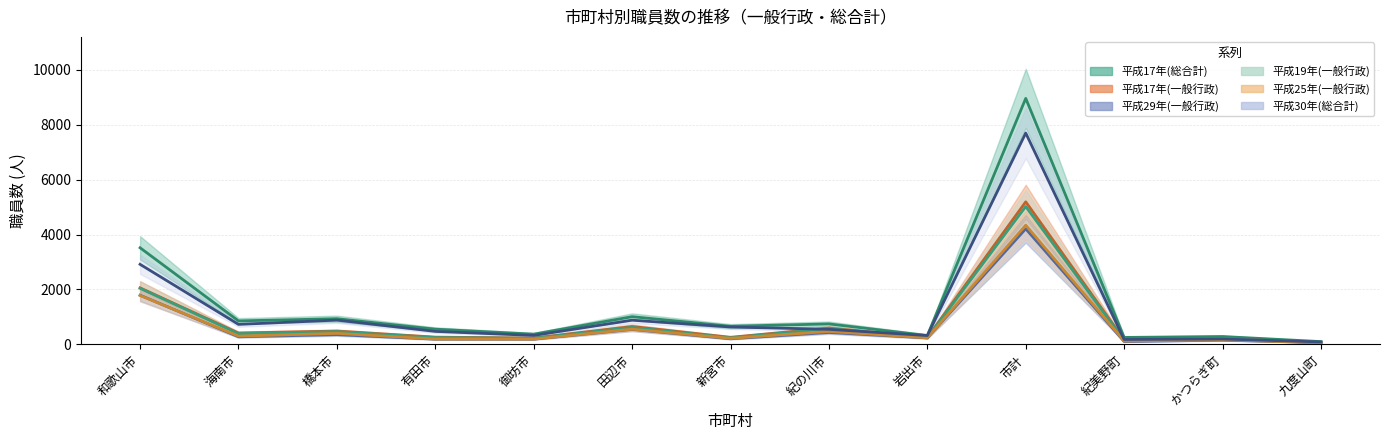

What is the average value of the 平成25年(一般行政) (line) series?

695